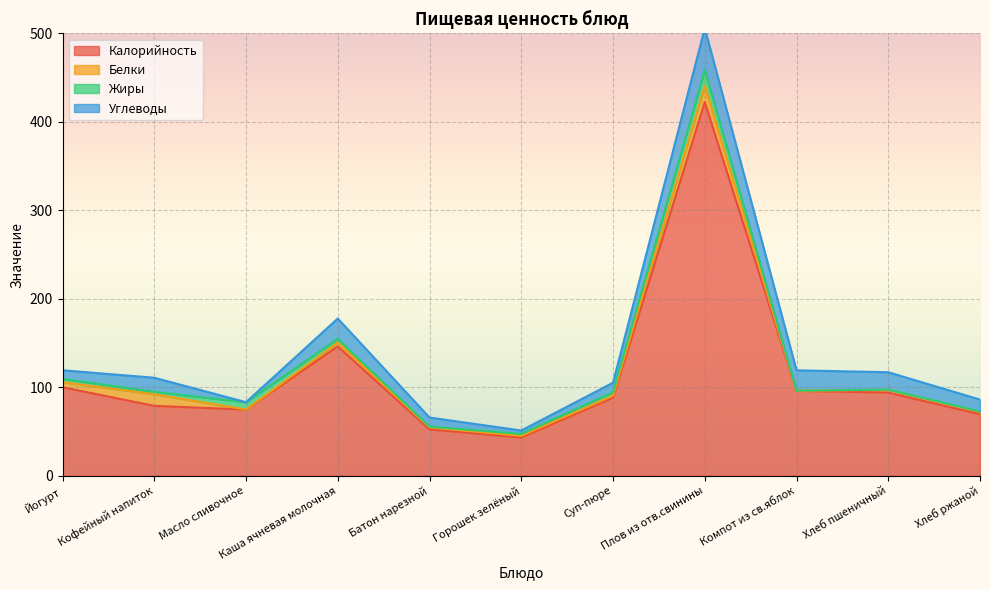

The value of Жиры at Плов из отв.свинины is 25.3. True or false?

False